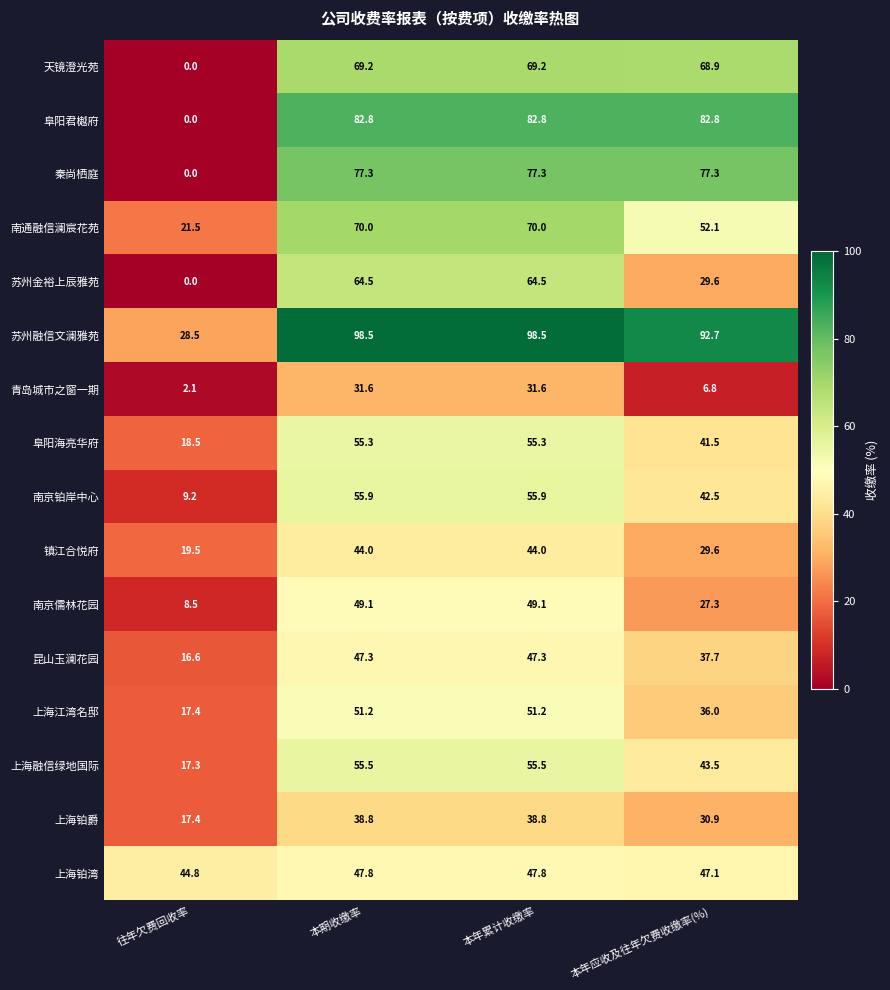

At which category does the chart reach its minimum across all series?

往年欠费回收率